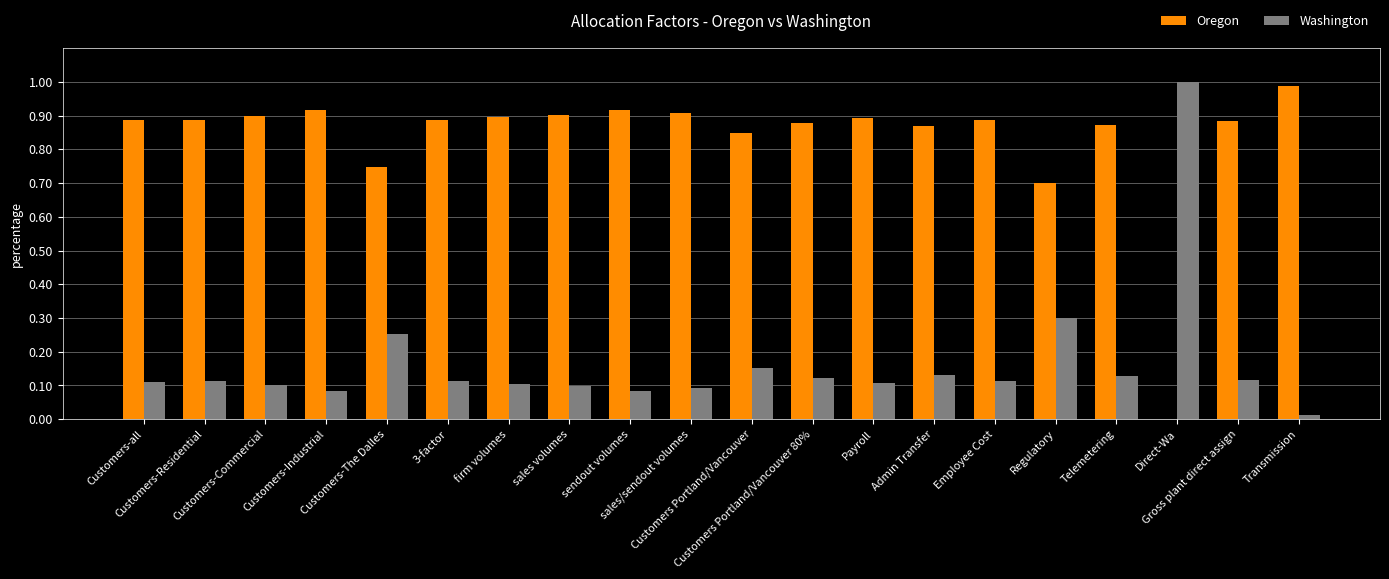

Which series has the largest total across all categories?

Oregon